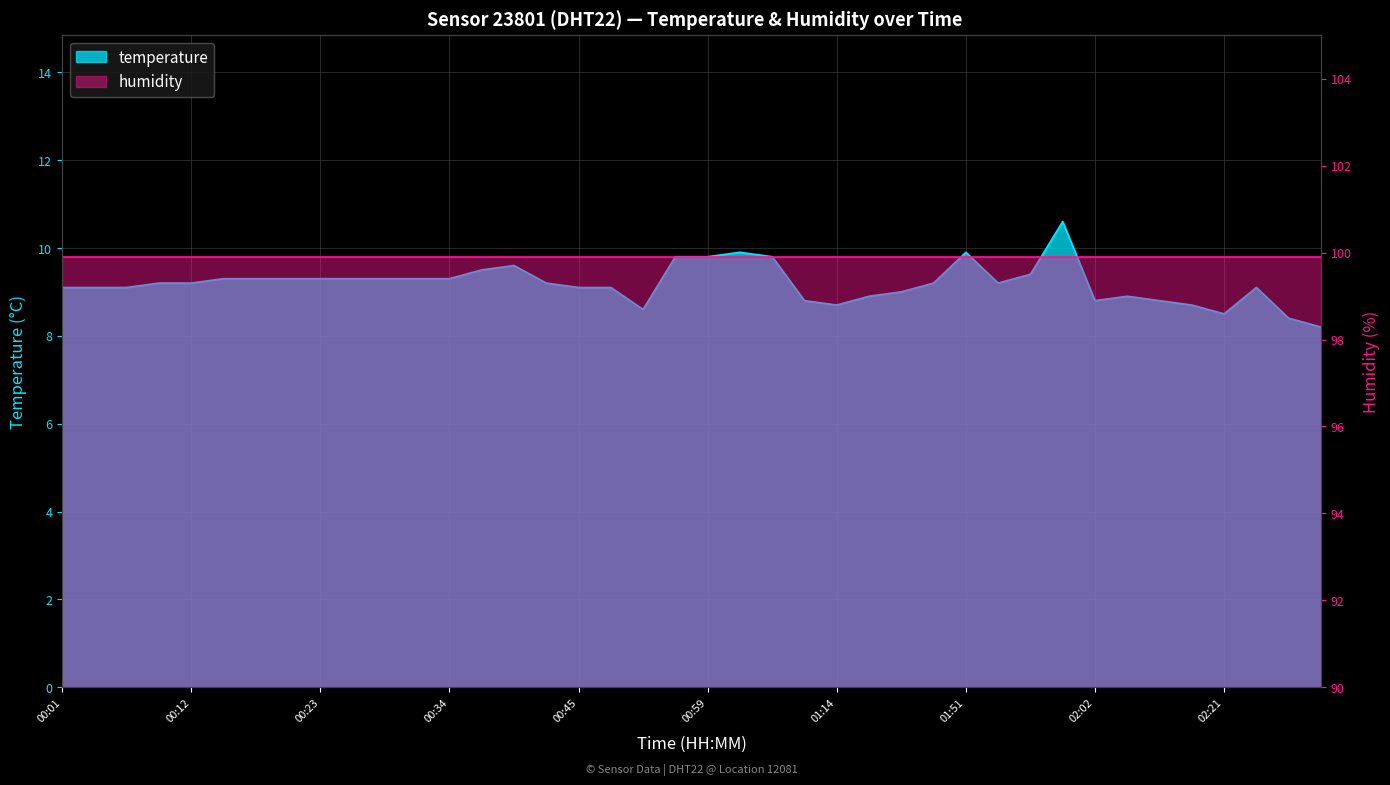

What is the ratio of the value at 01:39 to the value at 00:06?

1.0